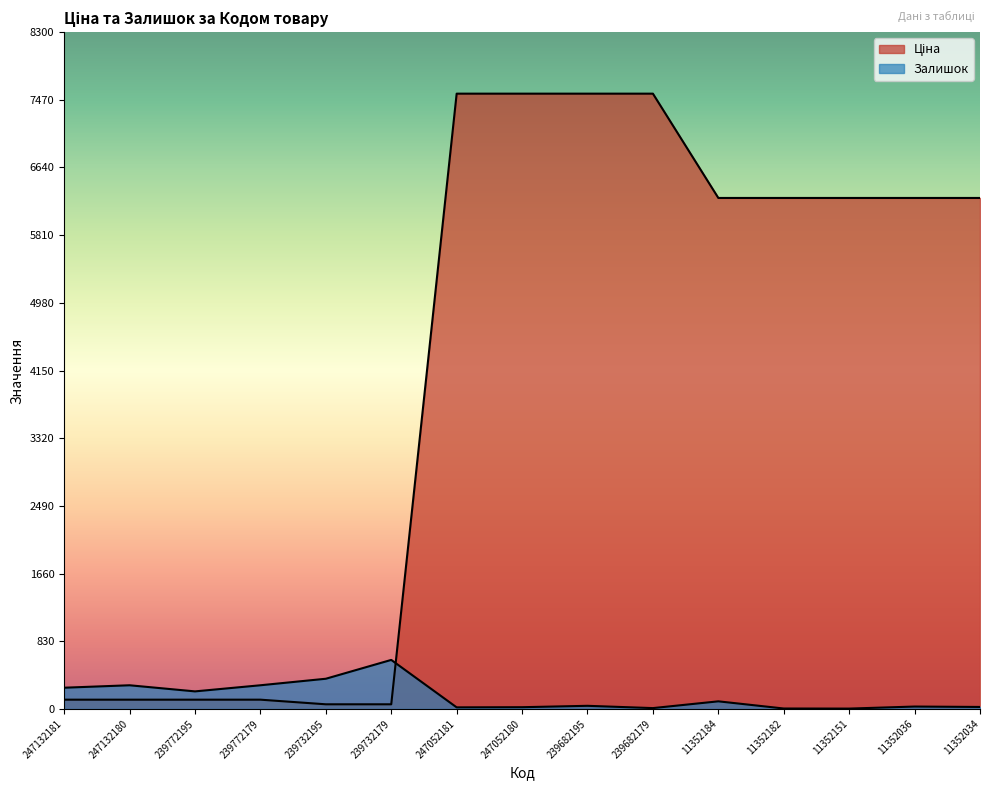

What is the difference between the maximum and second lowest values in the Залишок series?

596.0